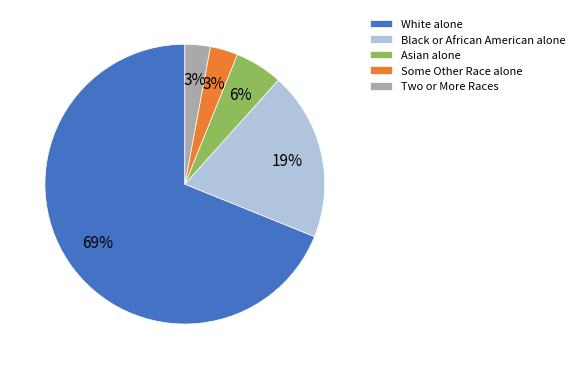

What percentage is the Black or African American alone slice, to the nearest percent?

19%